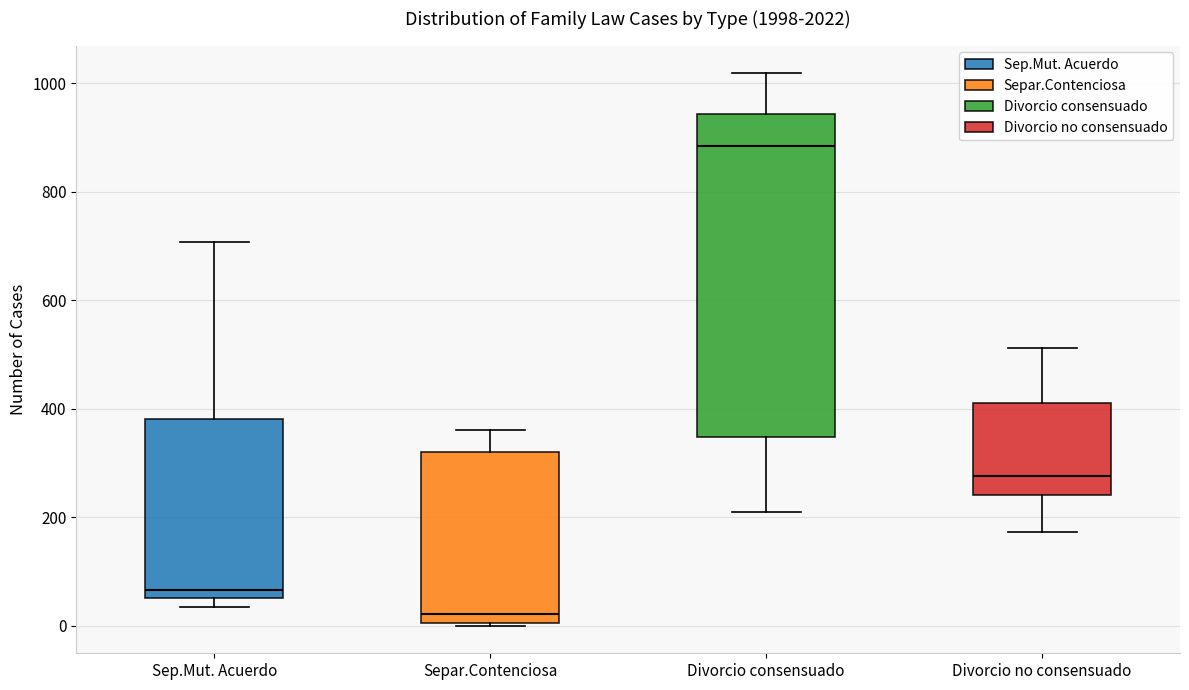

Which box has the lowest median line?

Separ.Contenciosa